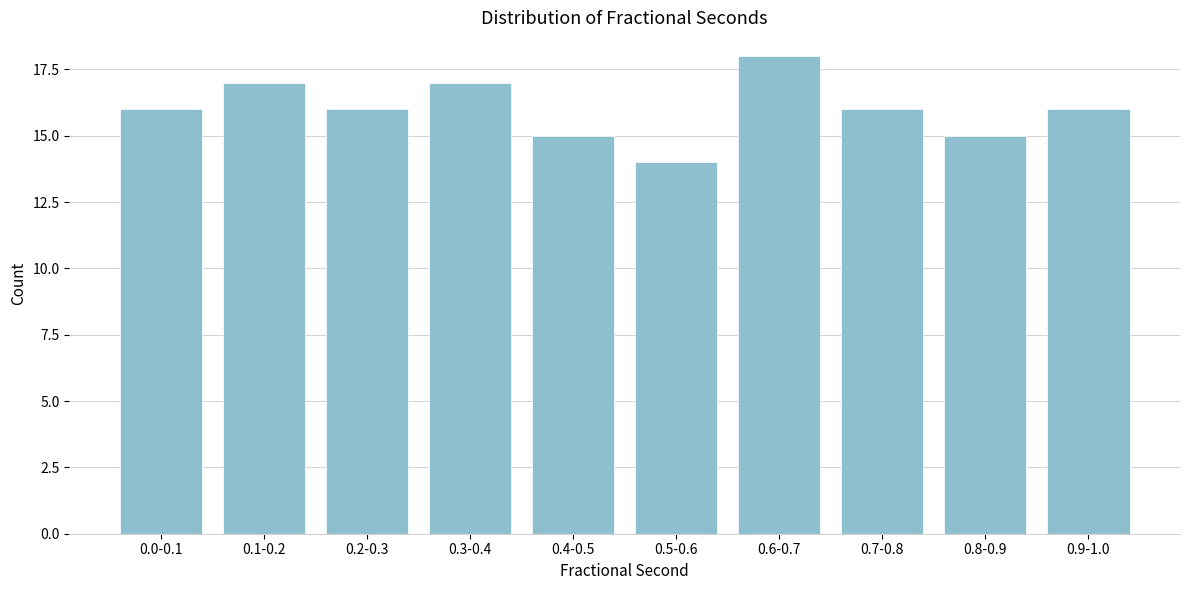

Reading left to right, extract all data points from this chart.

16	17	16	17	15	14	18	16	15	16